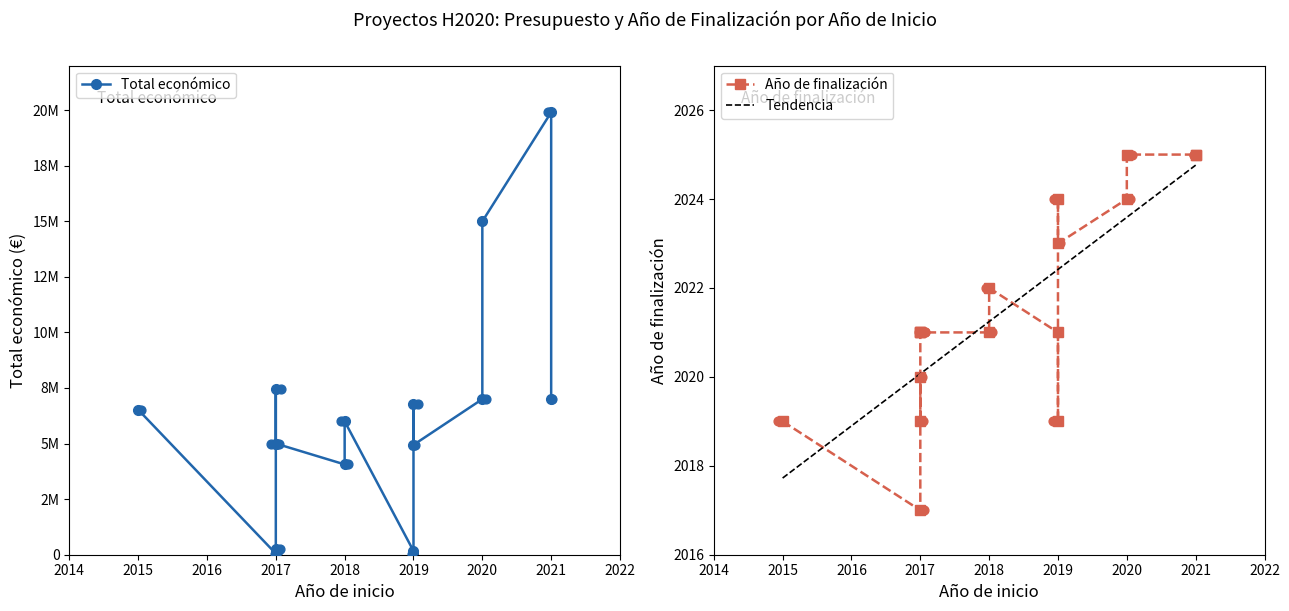

At which category is the sum across all series the highest?

2021